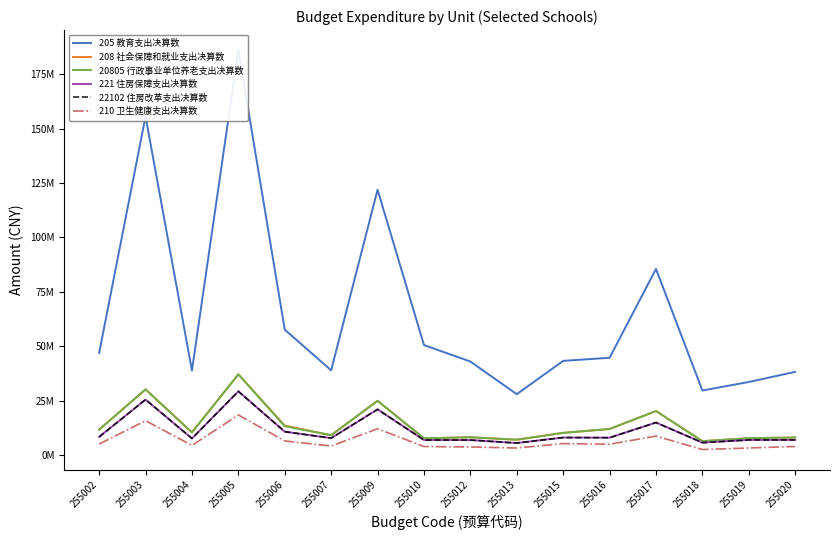

At how many categories does at least one series exceed 179595715?

1